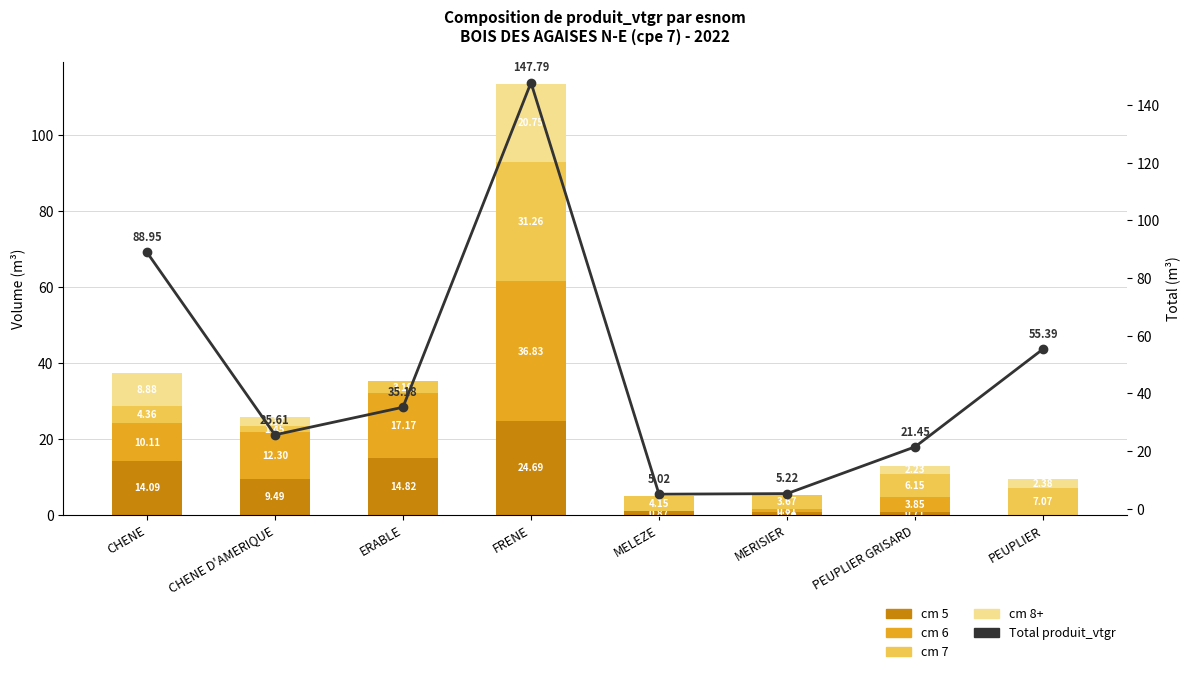

What is the label of the 8th bar from the left?

PEUPLIER